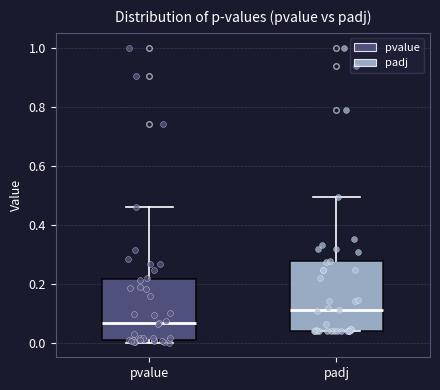

Which box is the tallest, from its lower edge to its upper edge?

padj